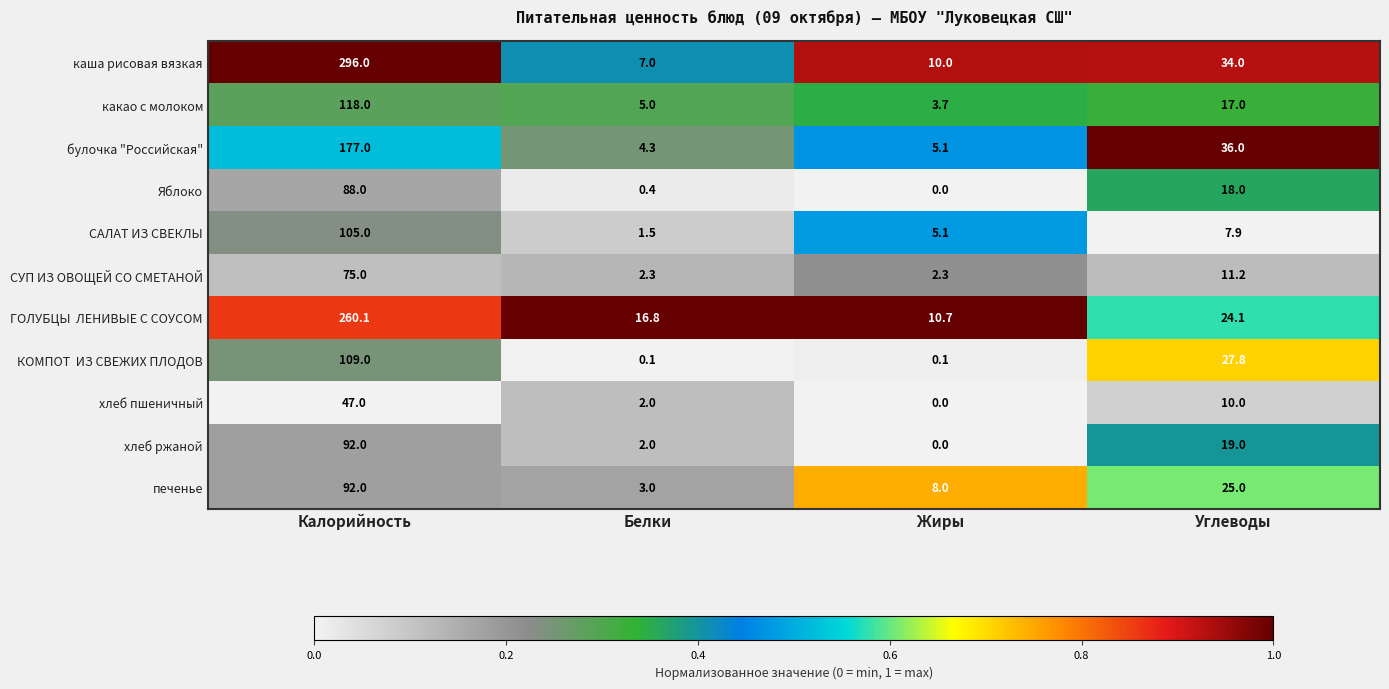

Which series has the widest spread of values?

каша рисовая вязкая